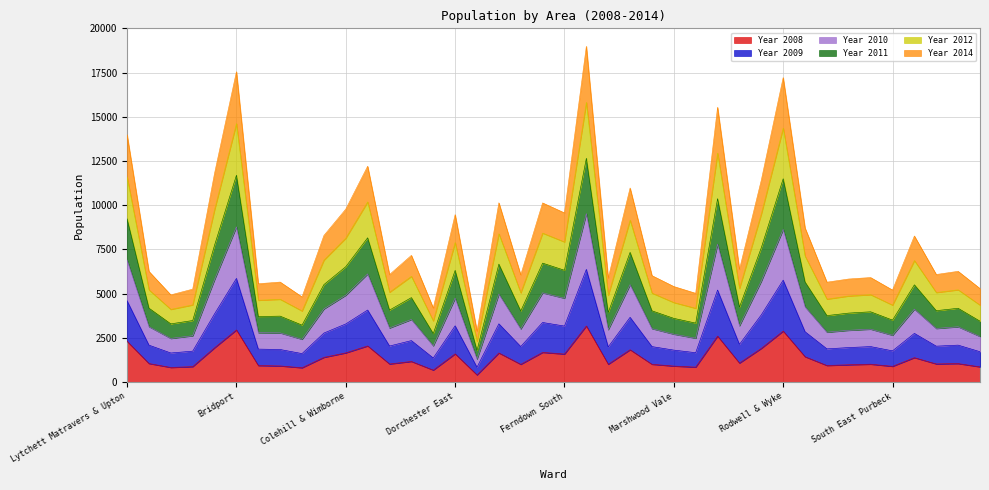

At which label is Year 2008 closest to 1781?

Littlemoor & Preston